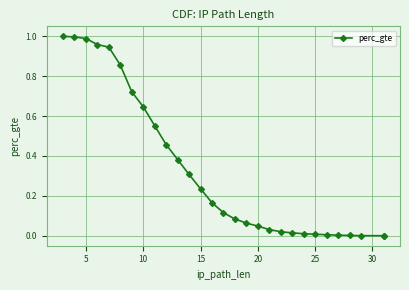

How many lines are shown in the chart?

1